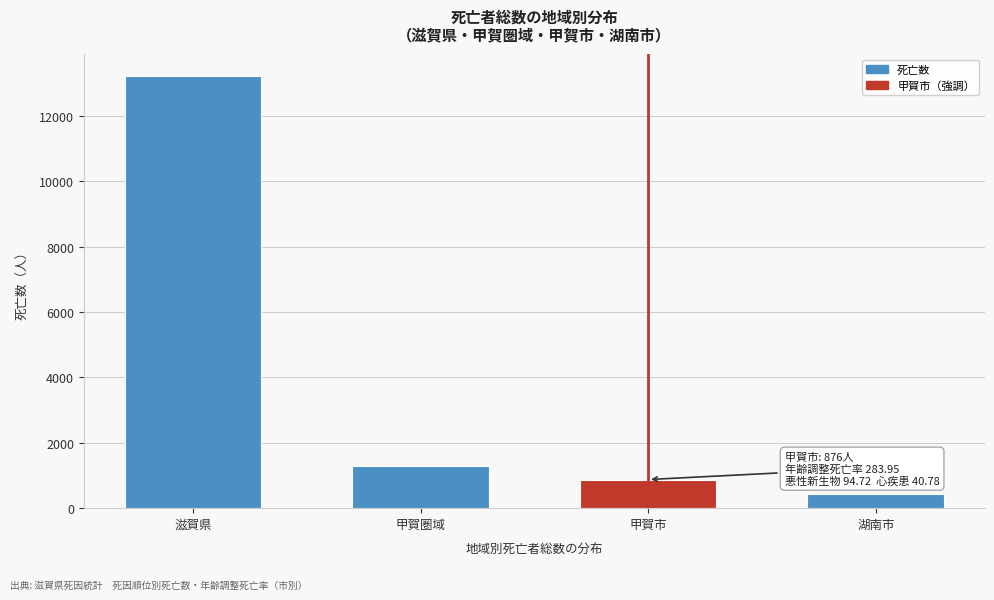

Reading left to right, list all the values displayed in this chart.

滋賀県=13221	甲賀圏域=1298	甲賀市=876	湖南市=422